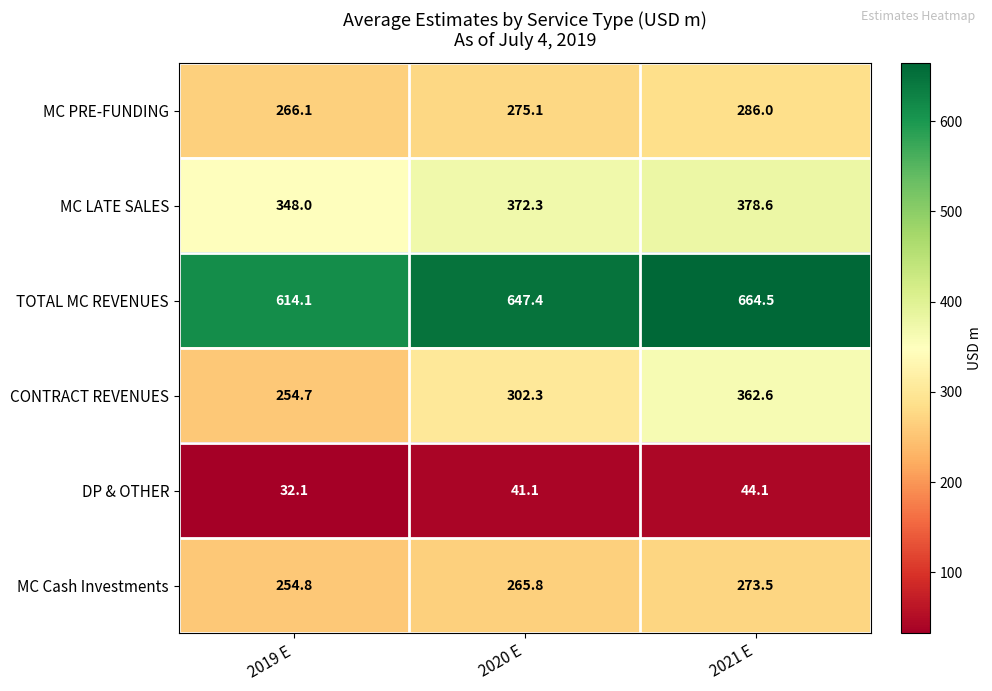

The TOTAL MC REVENUES series shows 664.5 at 2021 E. True or false?

True